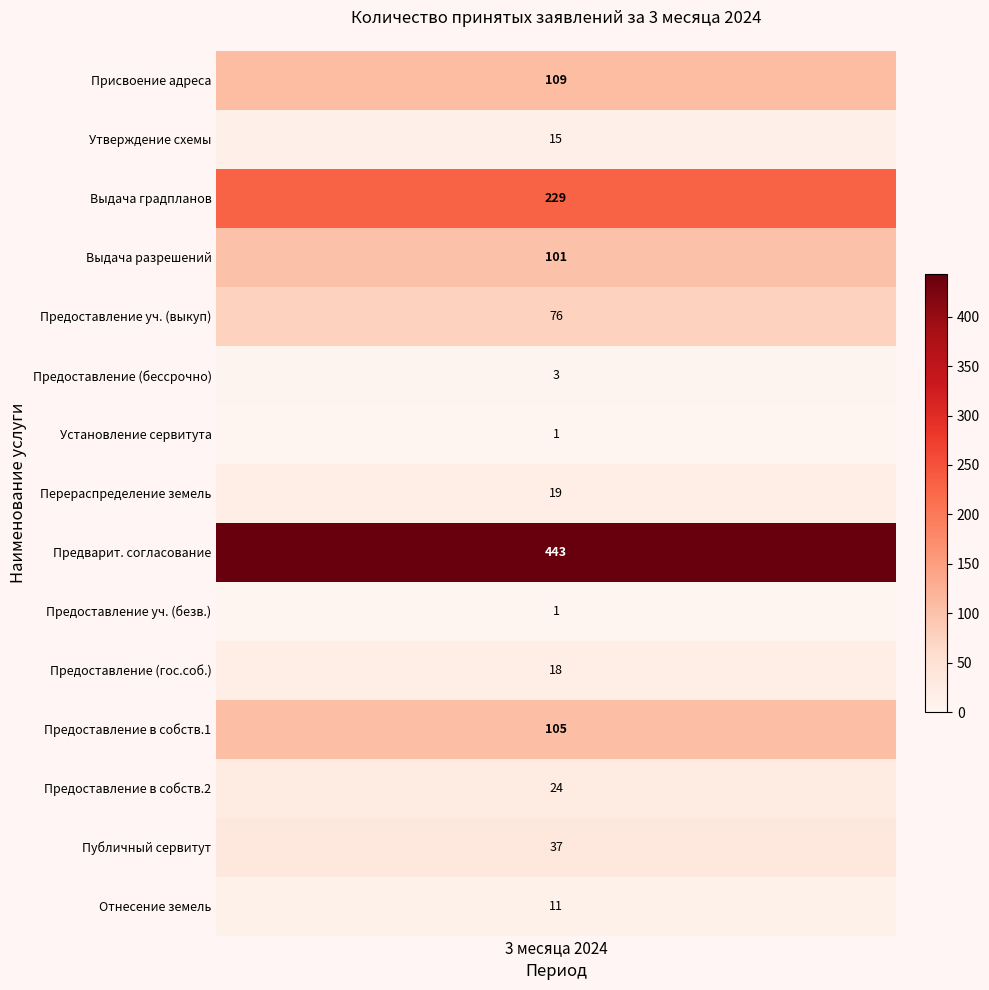

Reading right to left, what are all the values shown in this chart?

14=11	13=37	12=24	11=105	10=18	9=1	8=443	7=19	6=1	5=3	4=76	3=101	2=229	1=15	values=109